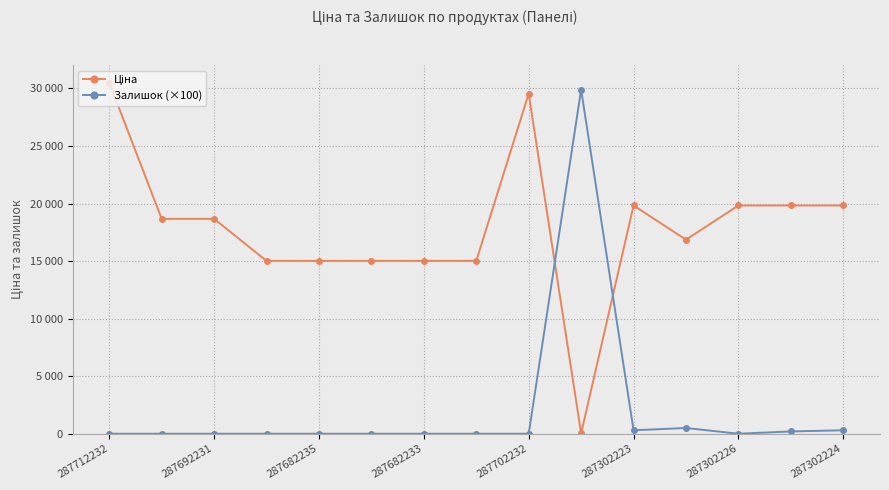

At which category does the chart reach its peak across all series?

287712232